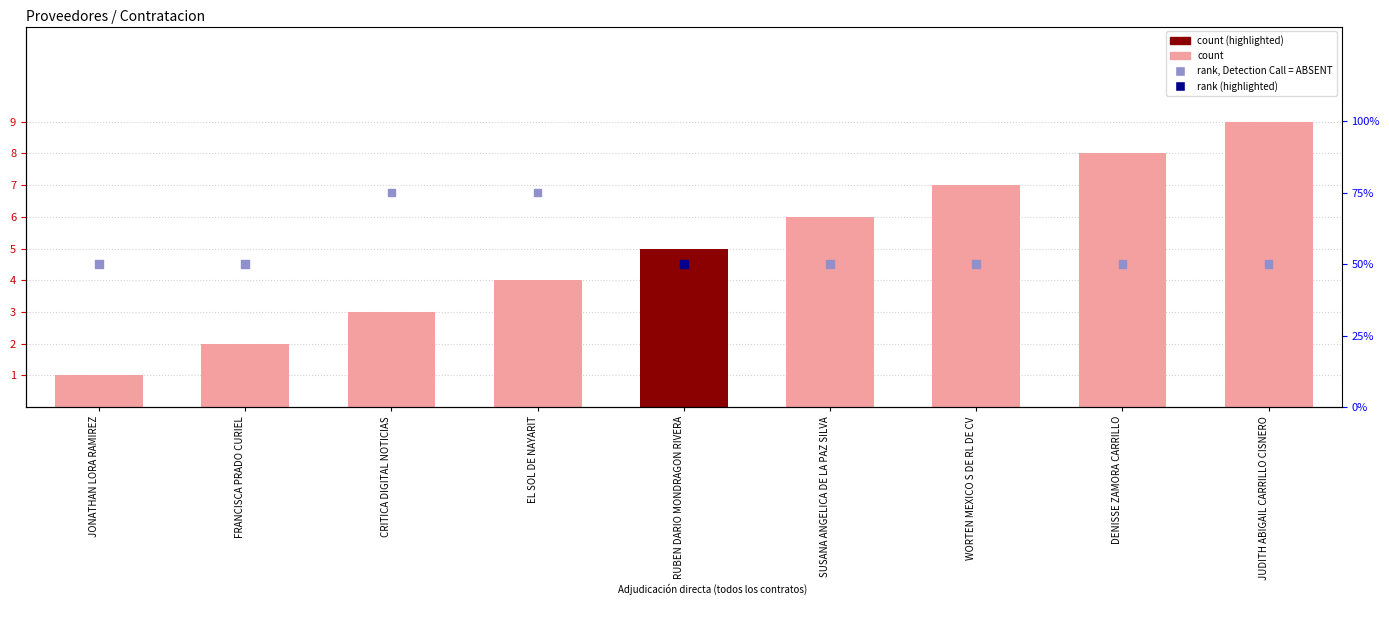

At which category is the sum across all series the highest?

EL SOL DE NAYARIT